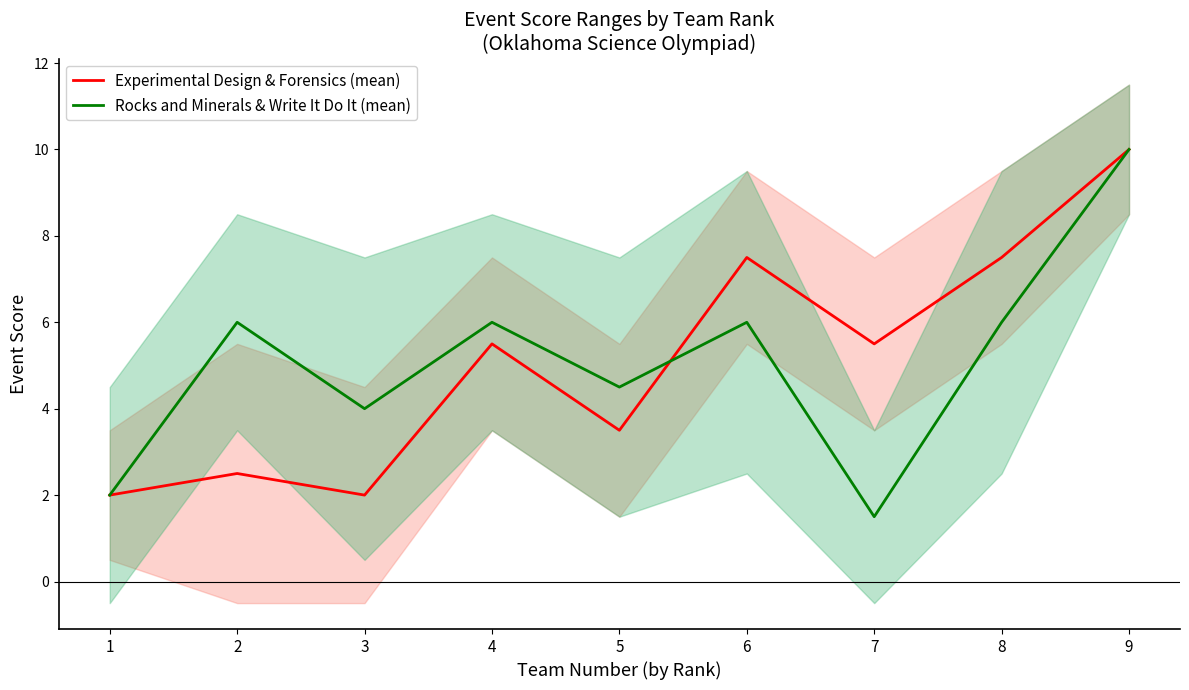

What is the difference between the maximum and minimum values in the Experimental Design & Forensics (mean) series?

8.0